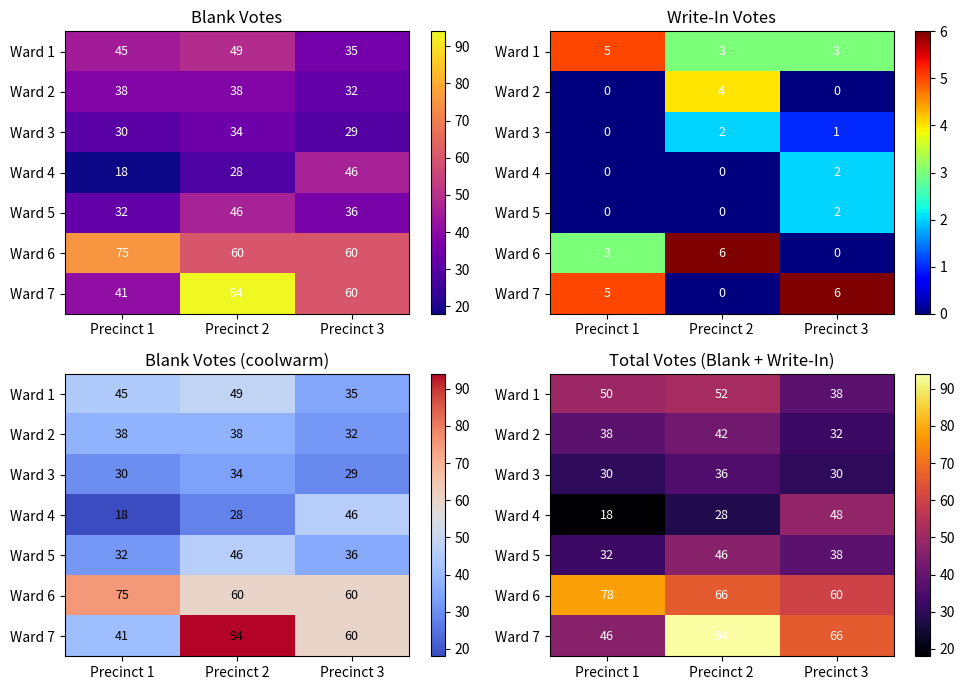

Is the value of Ward 2 at Precinct 3 greater than the value of Ward 3 at Precinct 1?

Yes